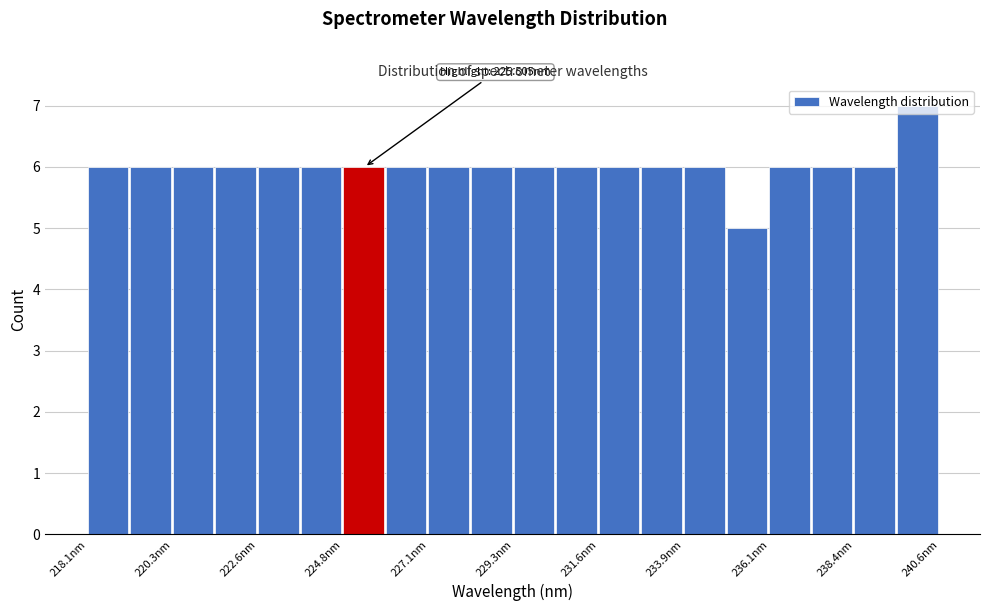

Read against the x-axis, roughly where is the centre of the tallest bar?

240.0